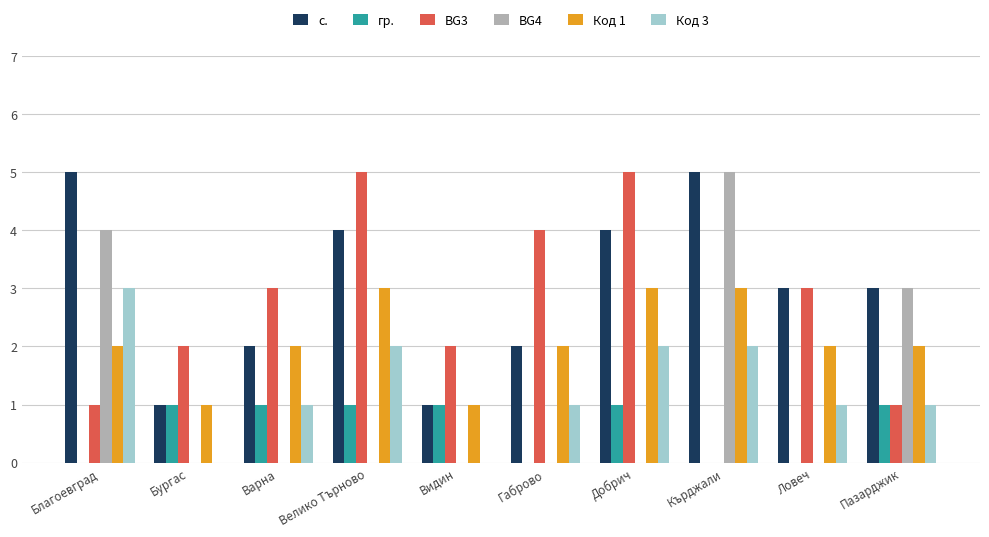

What is the highest value of the BG3 series?

5